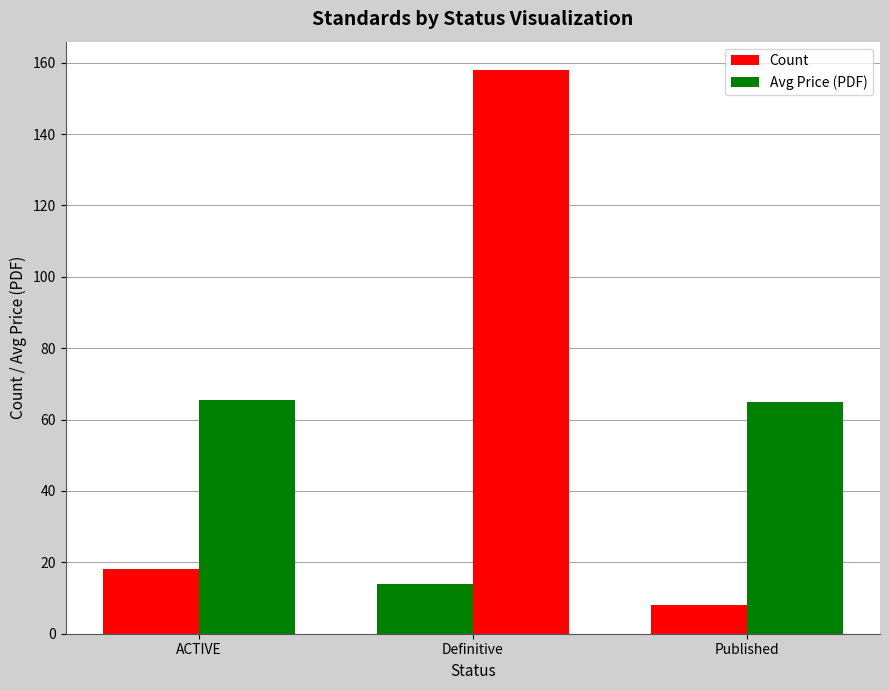

List the series in order of their peak value, highest first.

Avg Price (PDF), Count